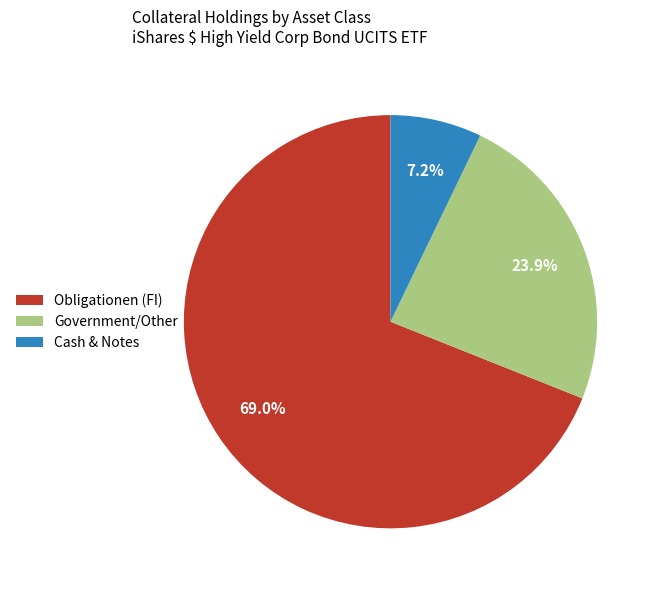

Is Government/Other the majority of the pie?

No